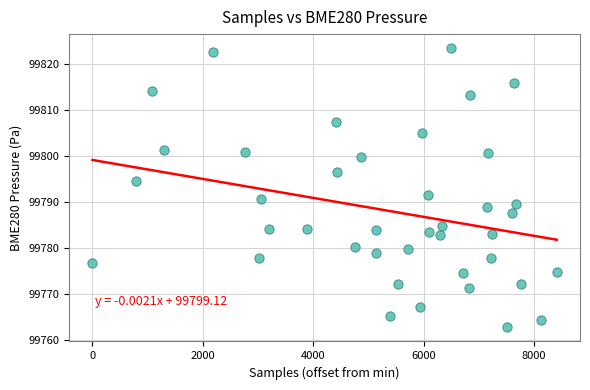

What is the range of X values (max minus min)?

8409.0